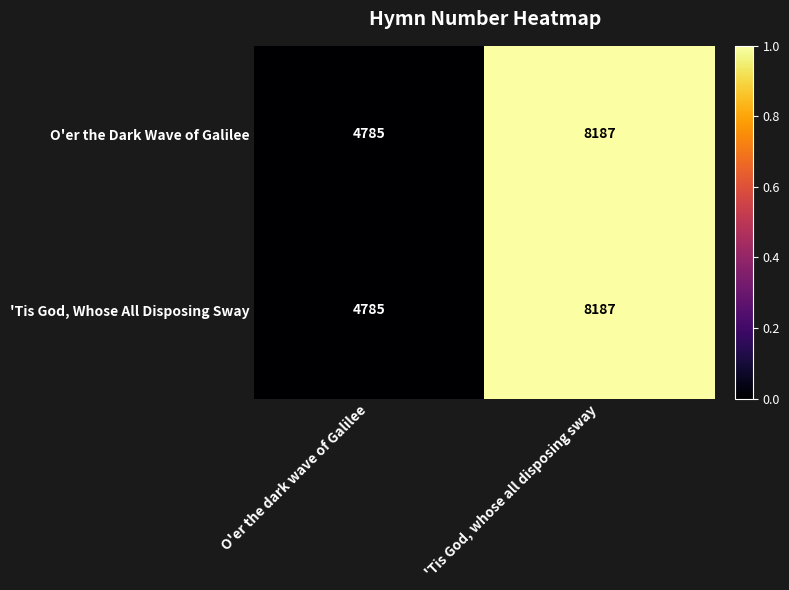

Count the number of data series in this chart.

2